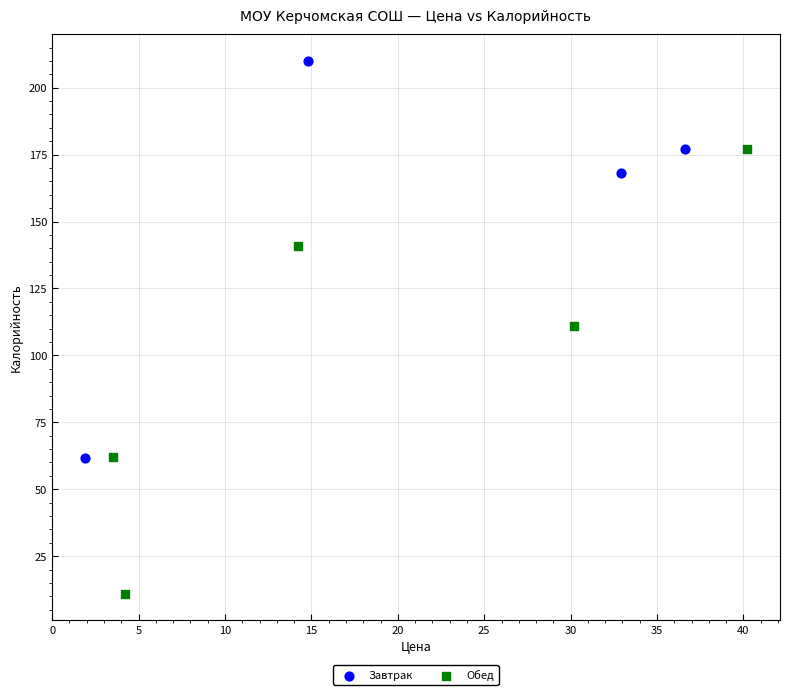

Which series reaches the minimum Y coordinate?

Обед